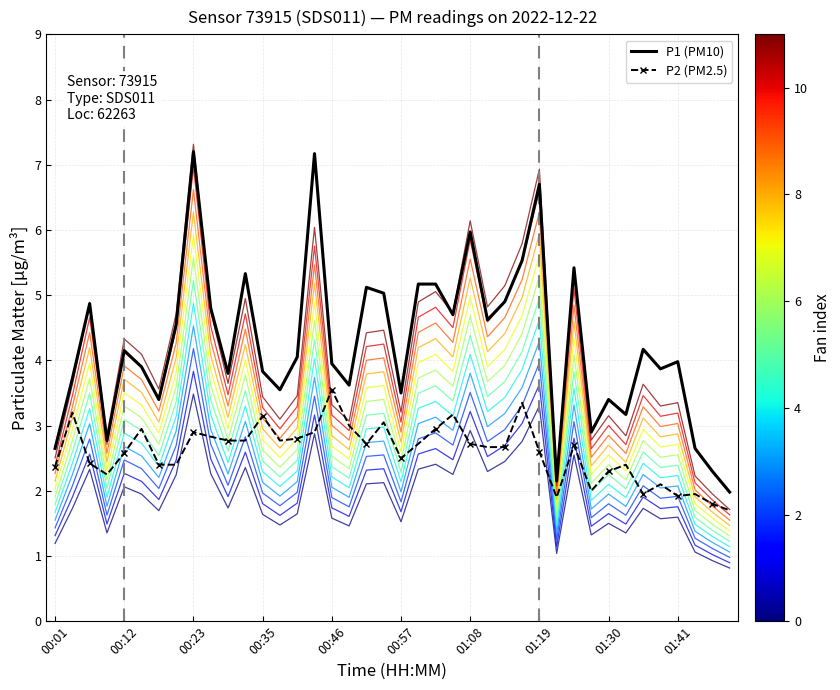

How many interior local peaks does the P1 (PM10) series have?

12